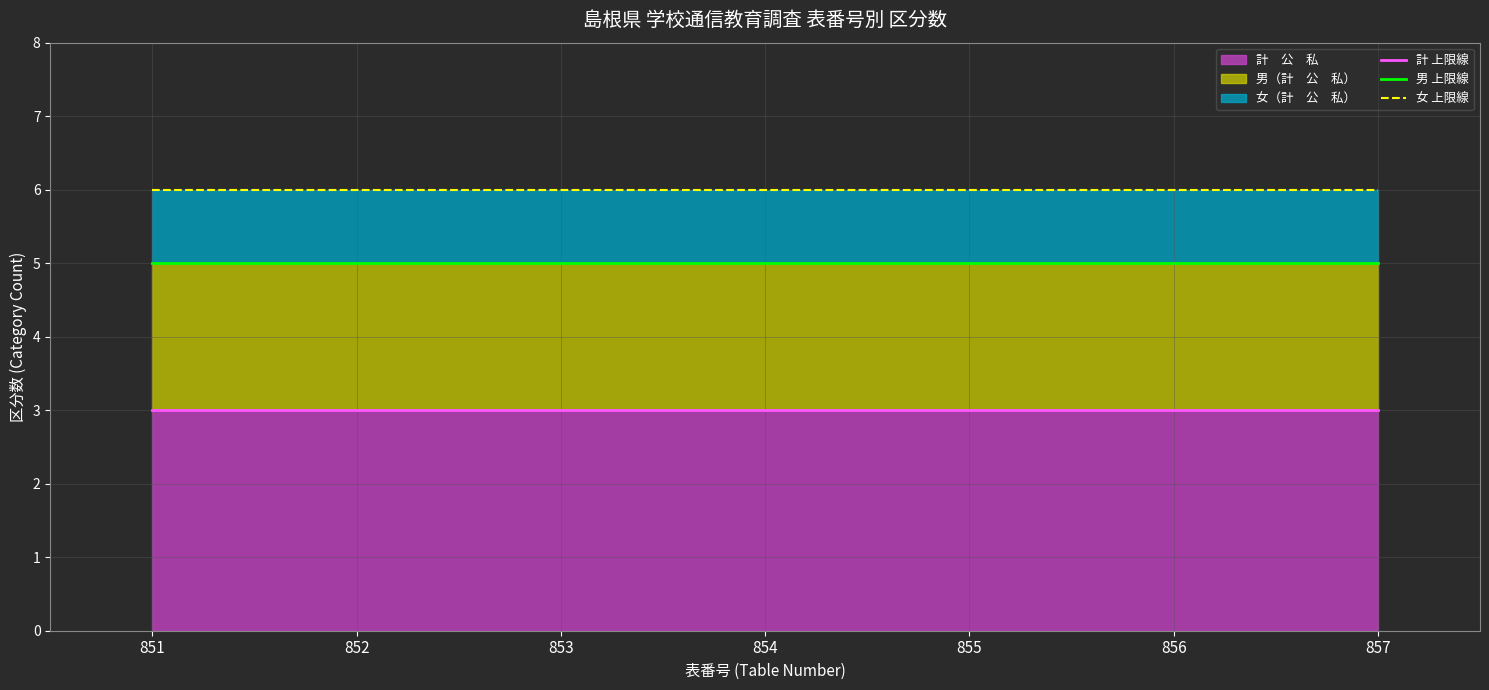

Is it true that 男 上限線 equals 8 at 853?

False